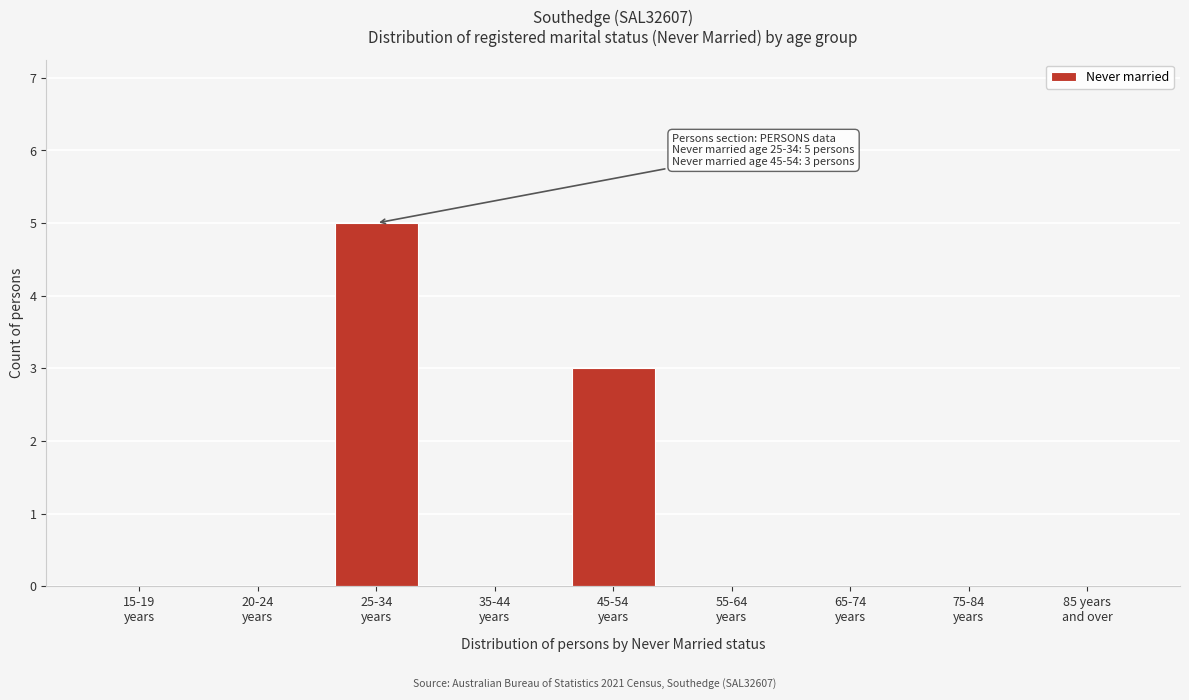

What is the sum of all values?

8